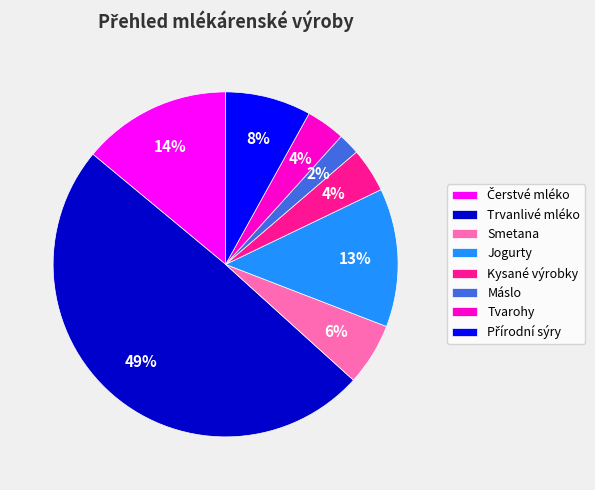

To the nearest percent, what is the average slice percentage?

12%